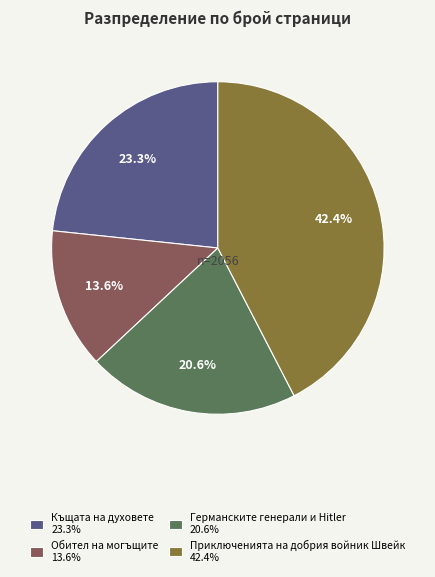

What percentage is the Германските генерали и Hitler slice, to the nearest percent?

21%